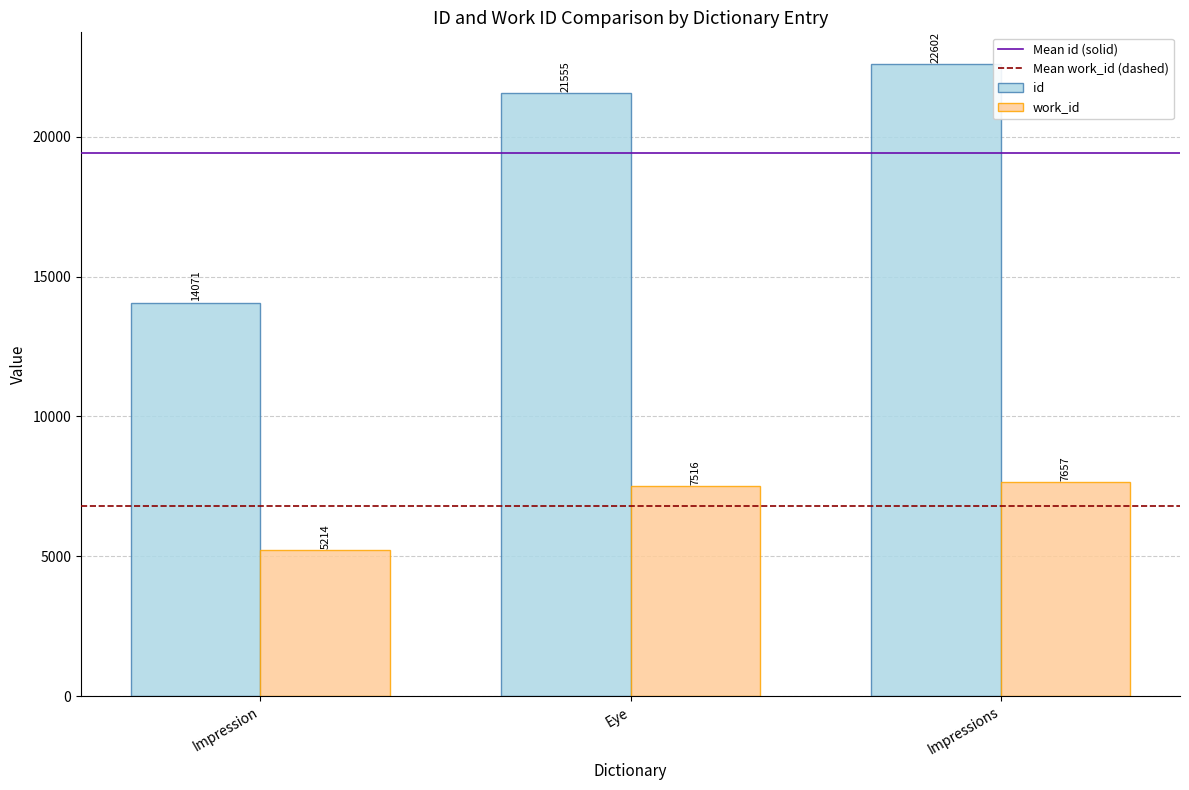

What is the sum of all id values?

58228